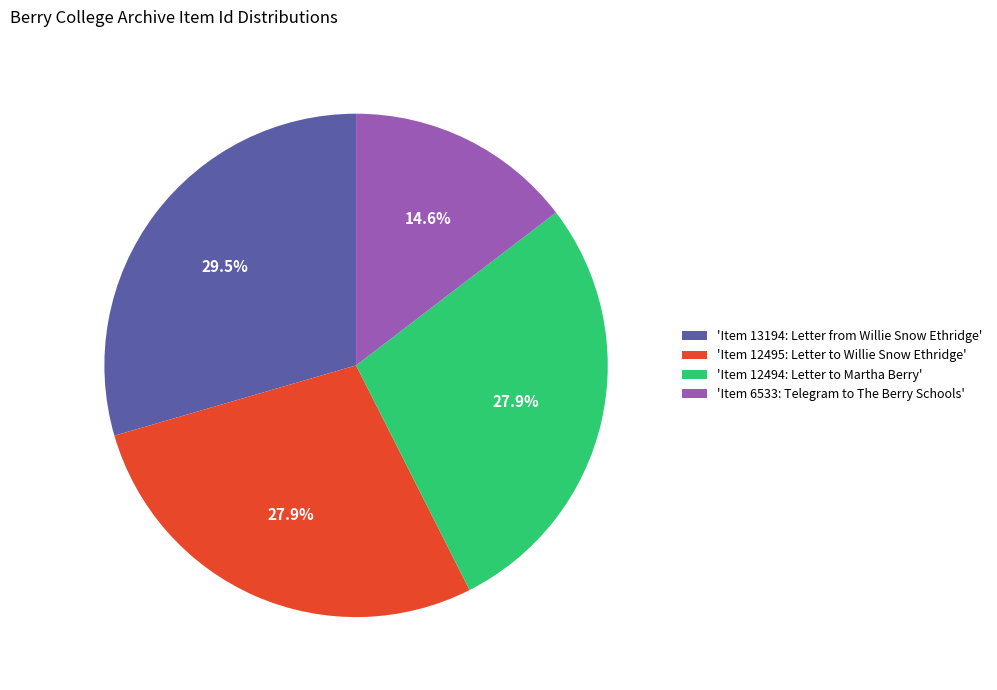

What percentage do 'Item 12494: Letter to Martha Berry' and 'Item 12495: Letter to Willie Snow Ethridge' together represent?

55.9%